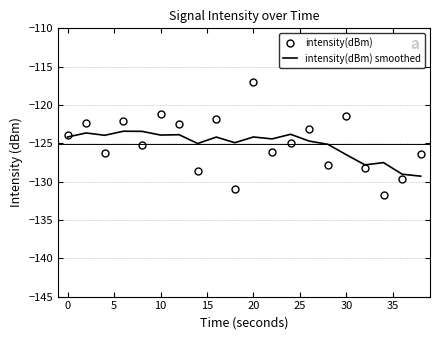

Which series has the largest range (max minus min)?

intensity(dBm)